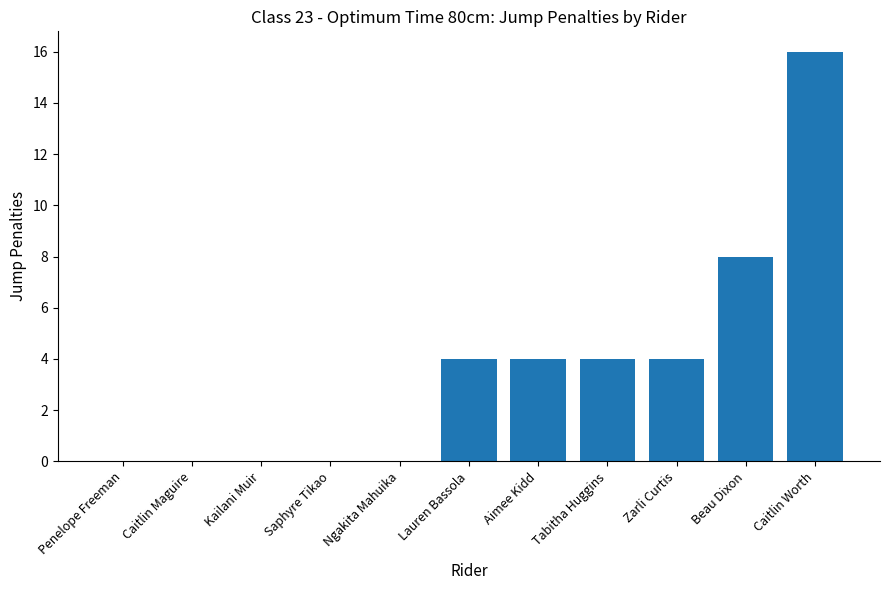

What is the sum of the values at Beau Dixon and Caitlin Worth?

24